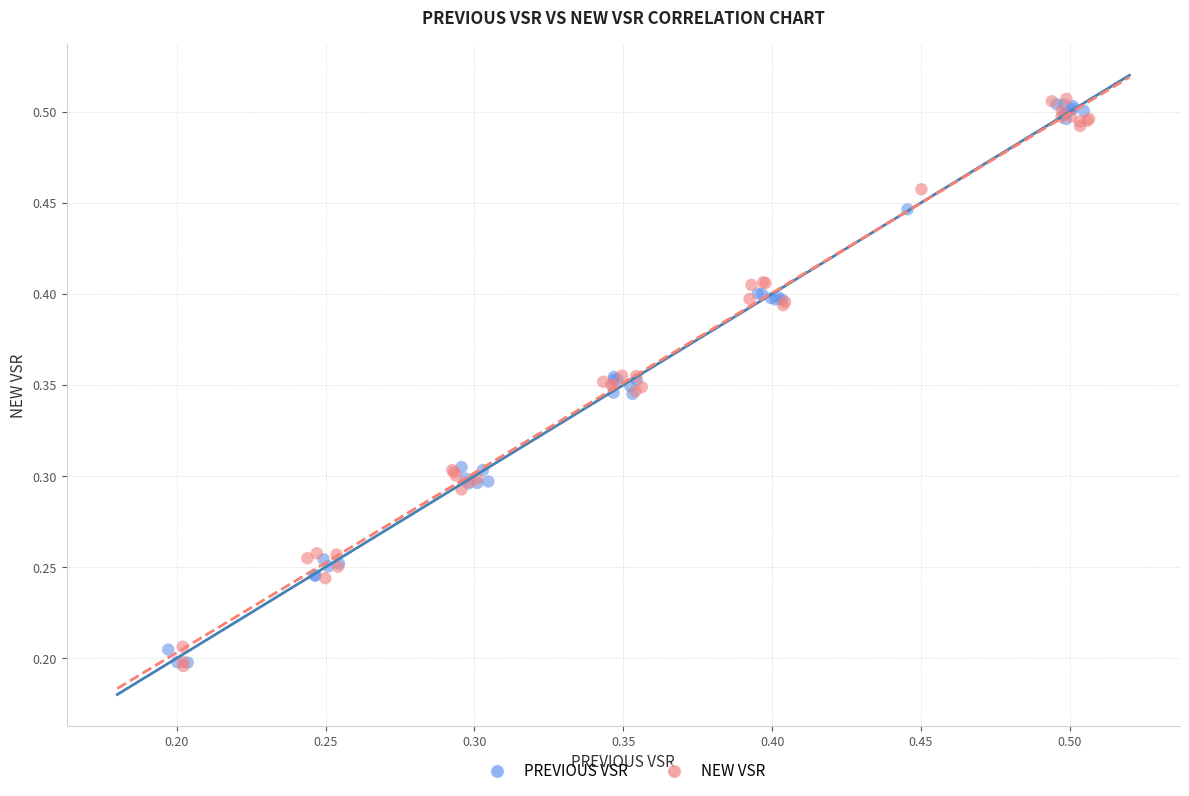

Which series reaches the maximum Y coordinate?

NEW VSR